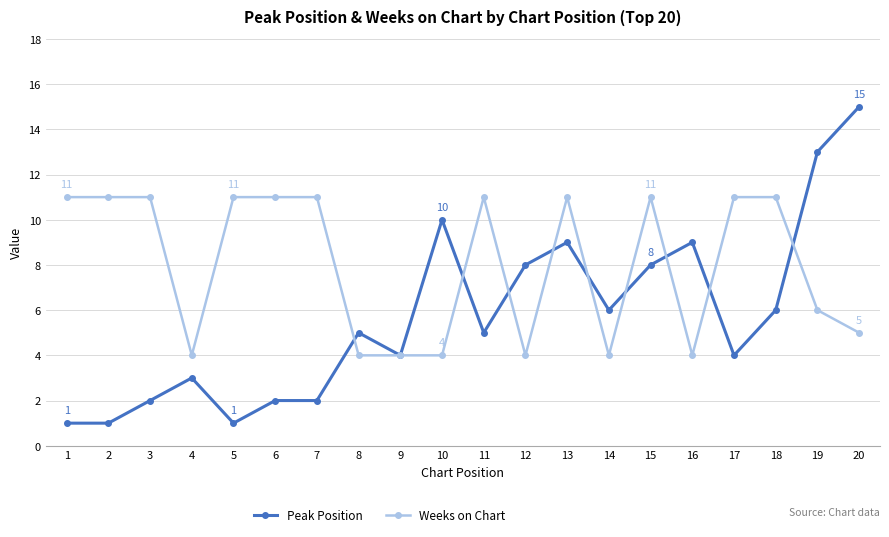

What are all the series names shown in the legend?

Peak Position, Weeks on Chart